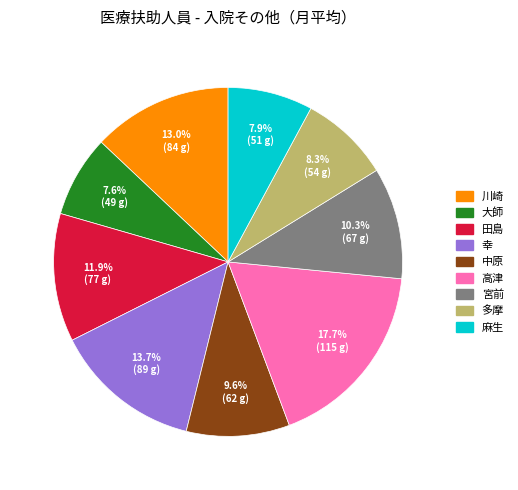

How many segments does this pie chart have?

9